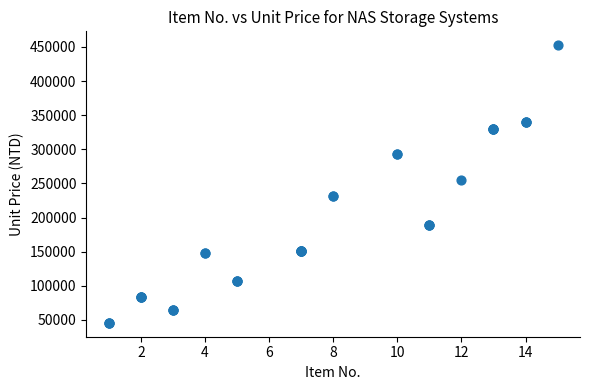

What Y value in the scatter plot is closest to 249201?

255591